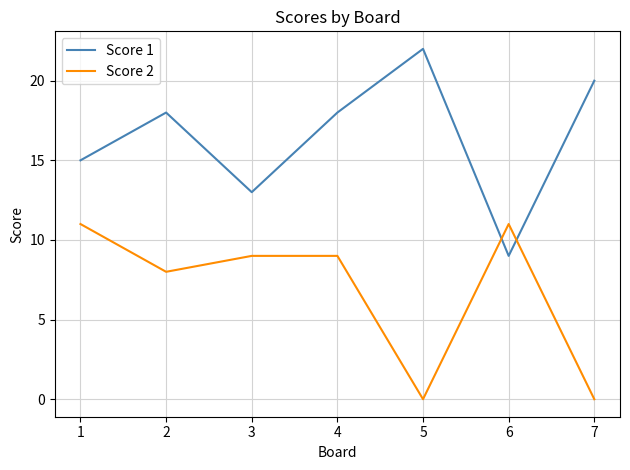

How many values in the Score 1 series are below 18?

3